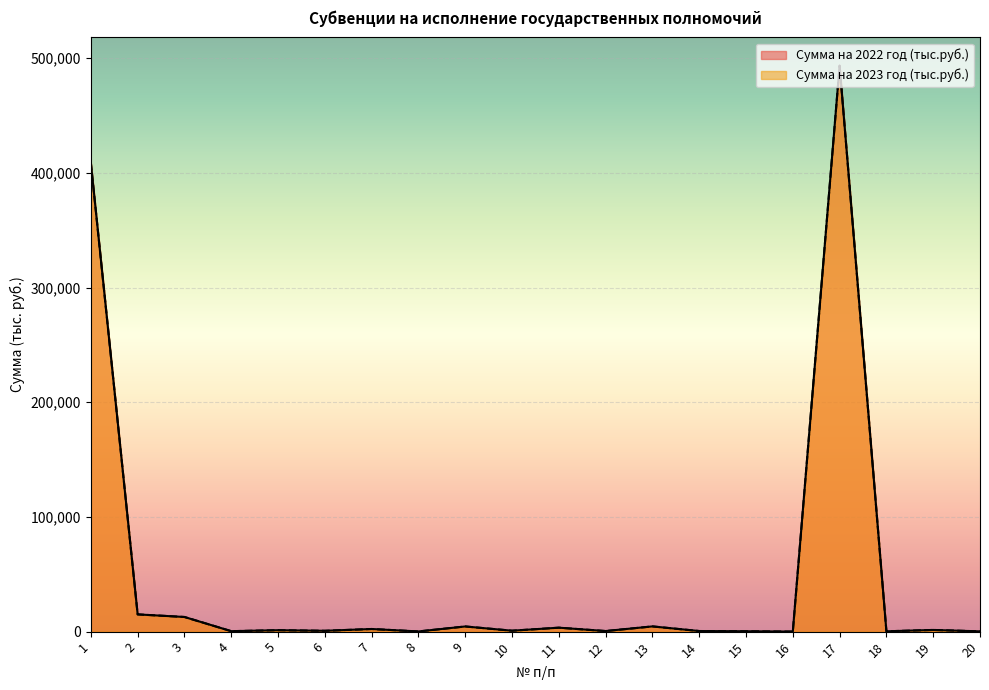

In Сумма на 2022 год (тыс.руб.), how many points are lower than both neighbors (excluding endpoints)?

7